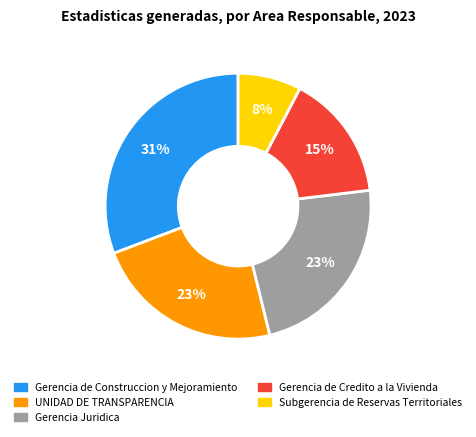

Combined, do UNIDAD DE TRANSPARENCIA and Gerencia Juridica account for over 50%?

No